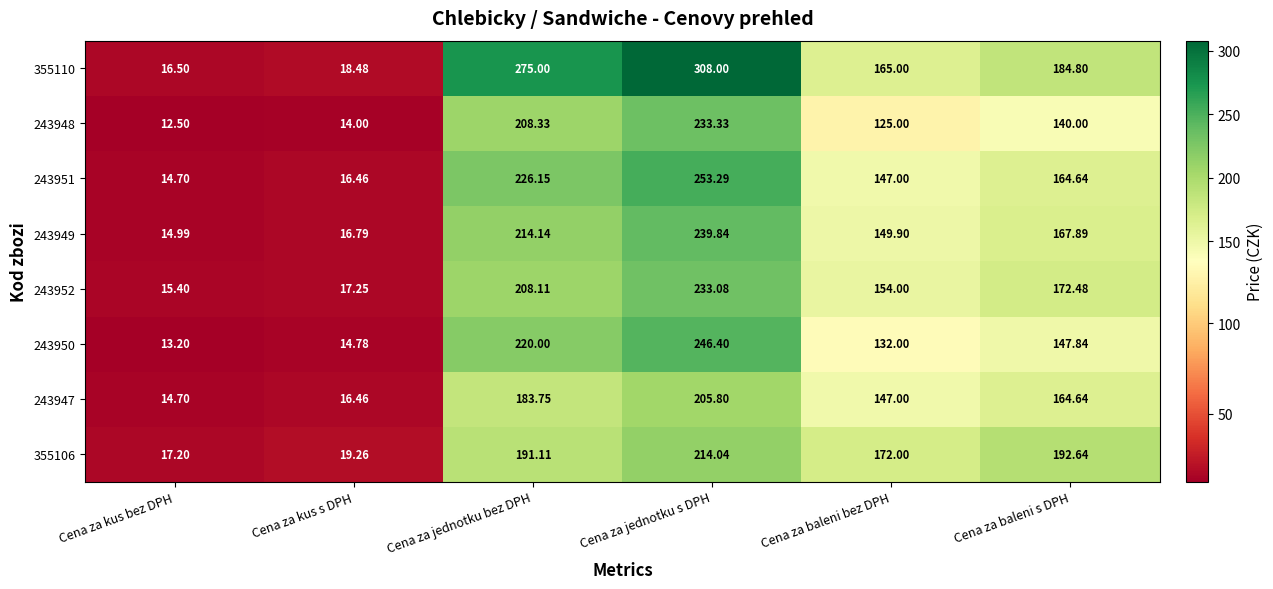

List the labels in order of 243948 value, smallest first.

Cena za kus bez DPH, Cena za kus s DPH, Cena za baleni bez DPH, Cena za baleni s DPH, Cena za jednotku bez DPH, Cena za jednotku s DPH